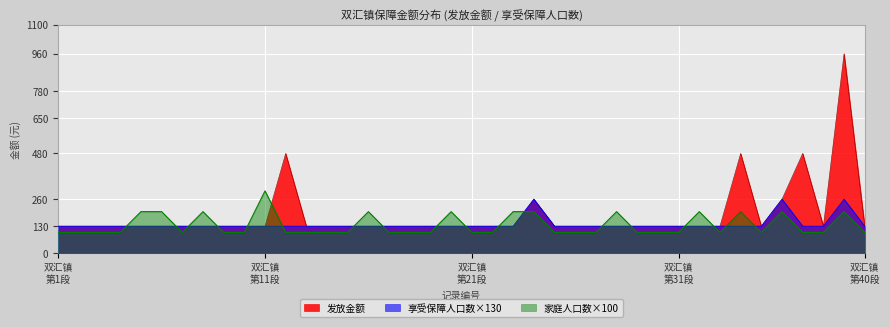

True or false: 享受保障人口数×130 and 家庭人口数×100 intersect in this chart.

True